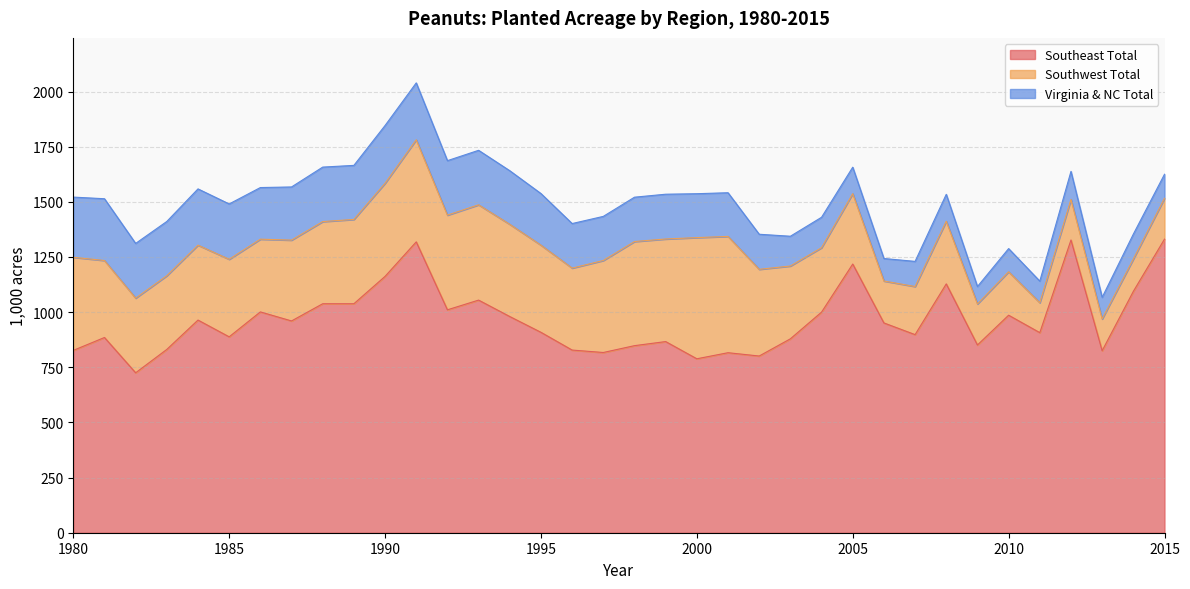

True or false: Virginia & NC Total and Southeast Total intersect in this chart.

False